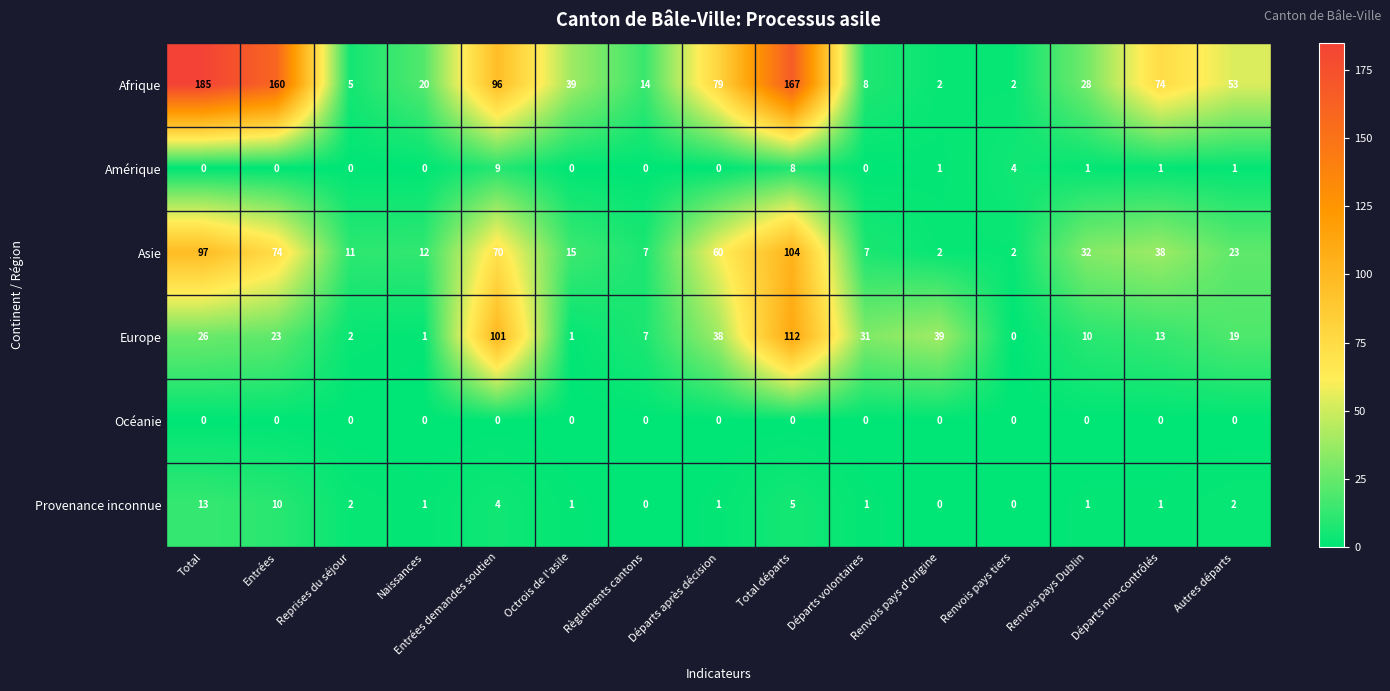

Which category has the highest value in the Asie series?

Total départs